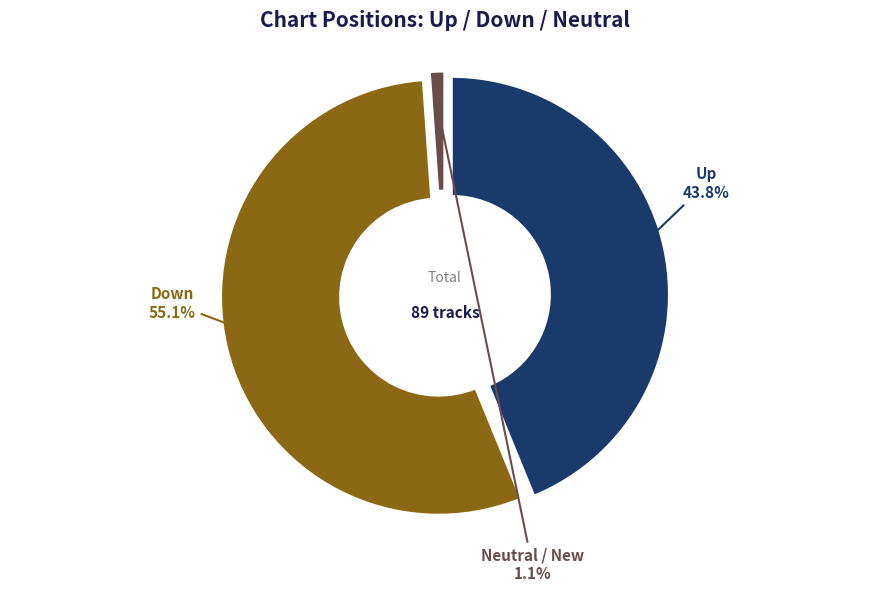

Is it true that - is 1% of the pie?

True